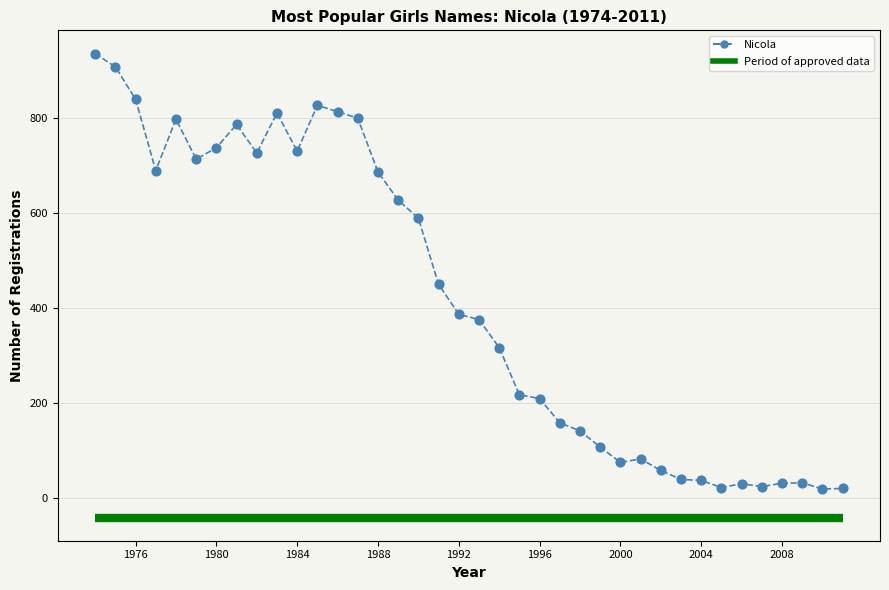

What is the range of X values (max minus min)?

37